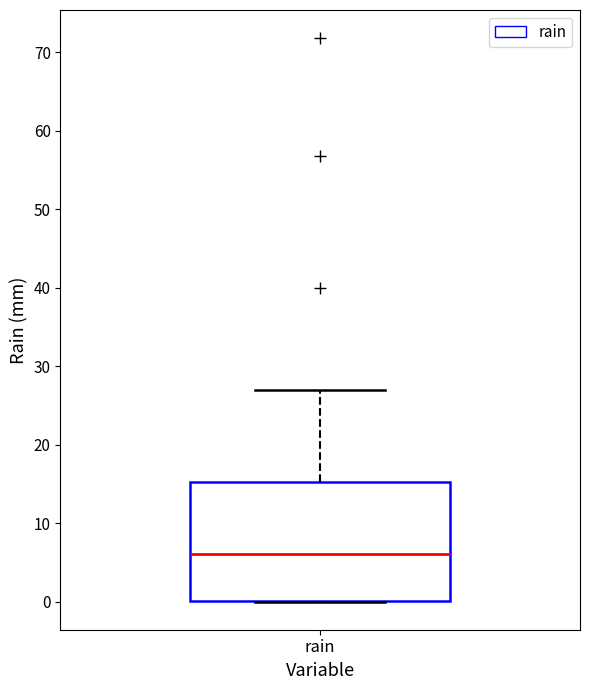

Read this box plot against the y-axis: the position of the median line, the range covered by the box, and the ends of both whiskers. The values are not printed on the chart, so give them approximately, as read against the axis.

median 6, box 0 to 15, whiskers 0 to 27